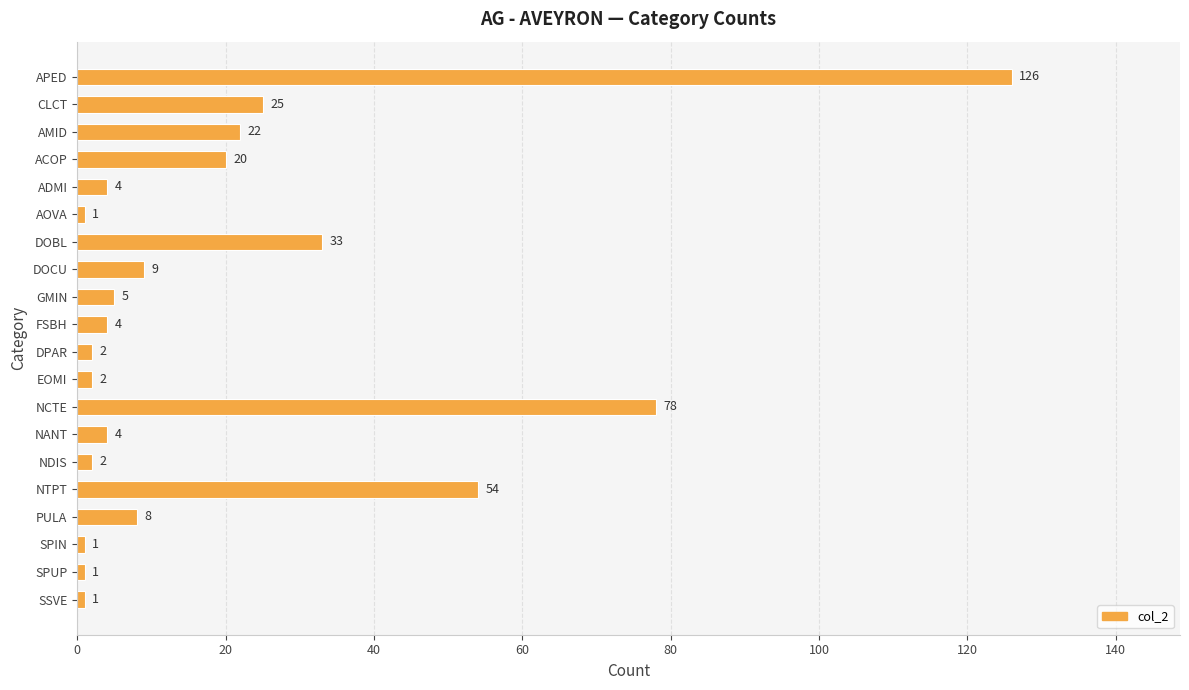

What is the greatest value displayed?

126